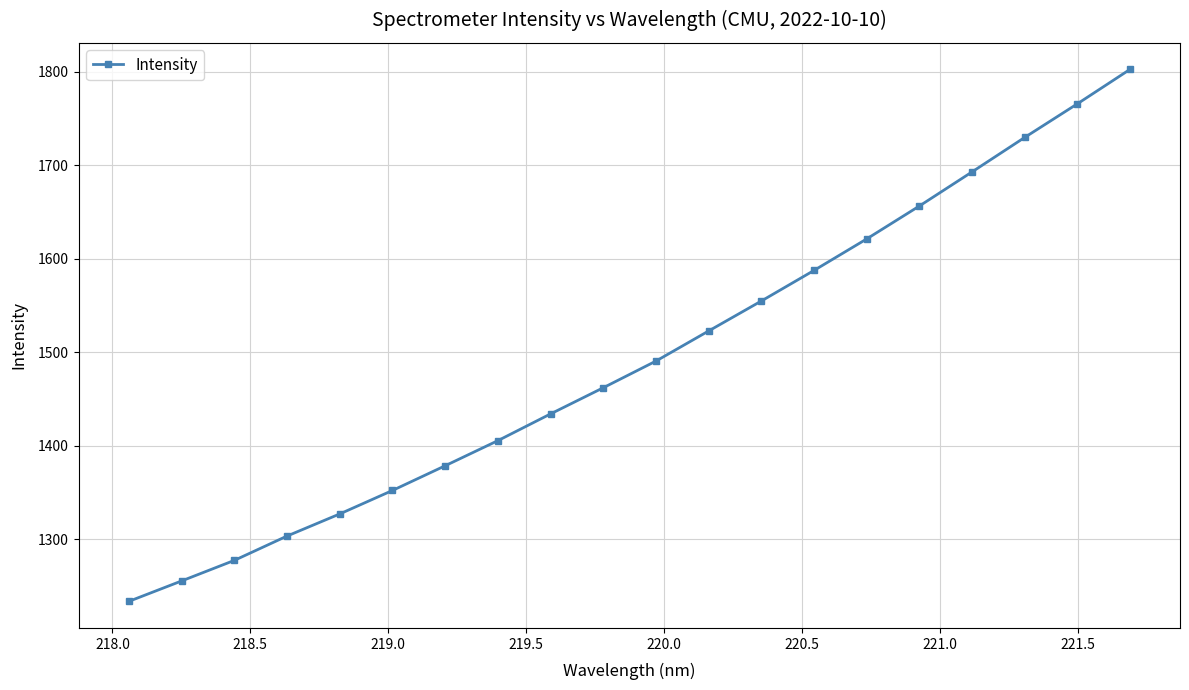

What is the difference between the second highest and minimum values?

531.8